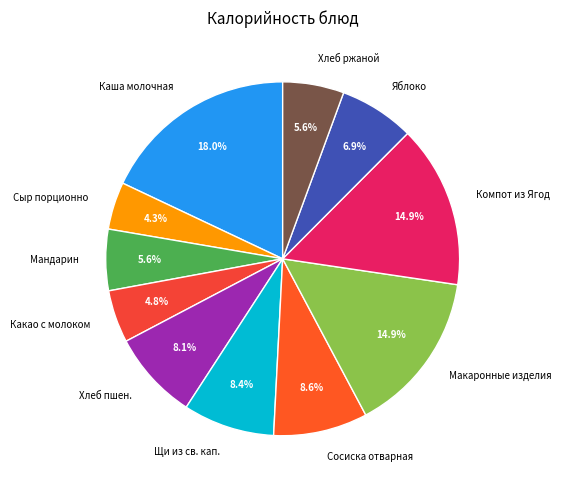

How many segments does this pie chart have?

11